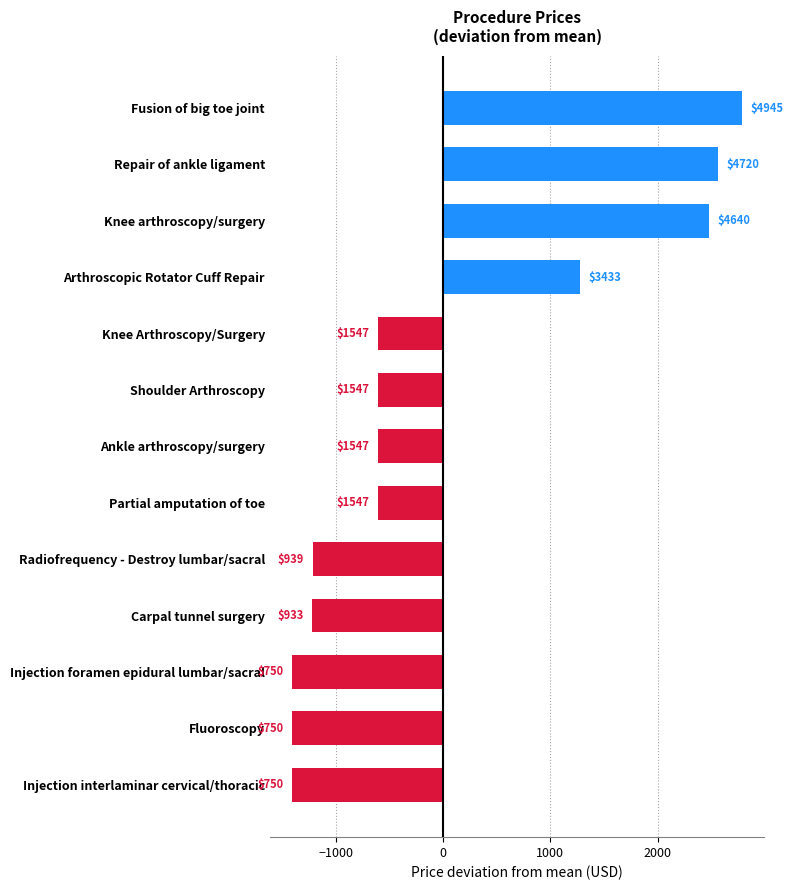

Does the chart contain any negative values?

Yes